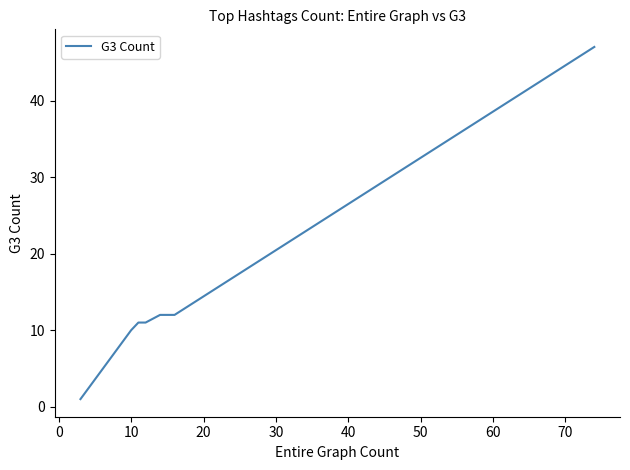

Is this an area chart (filled region under the line)?

No